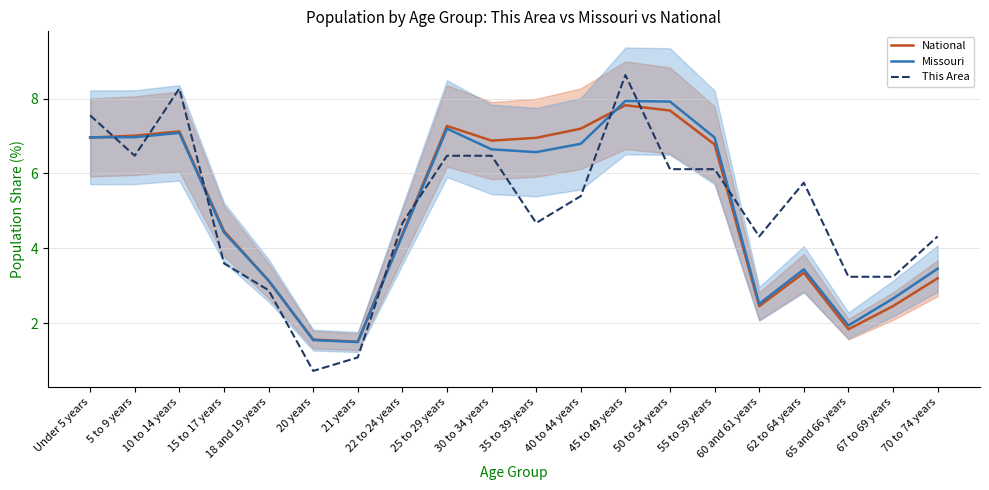

What is the sum of all Missouri values?

100.0